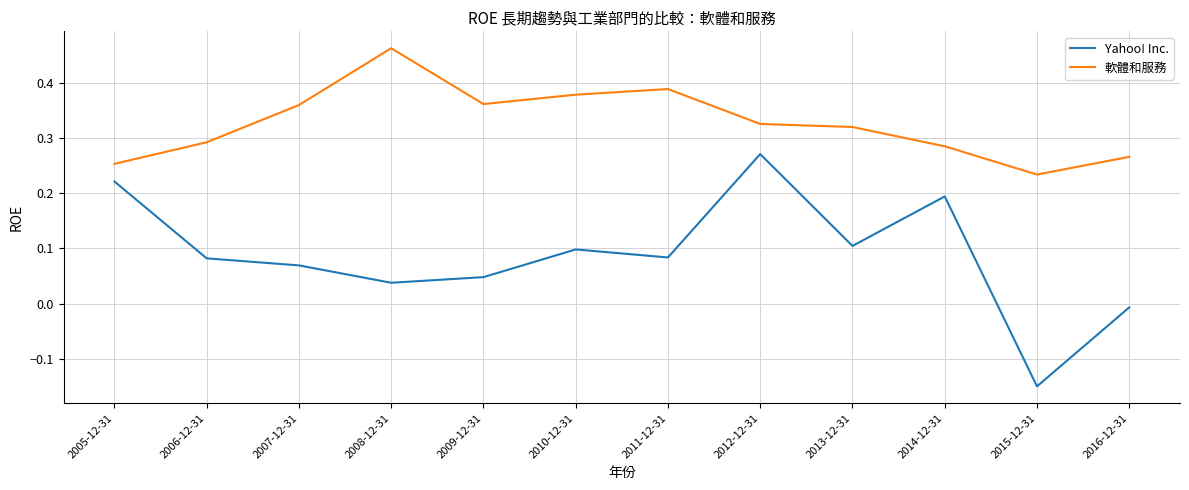

At how many categories does at least one series exceed 0?

12